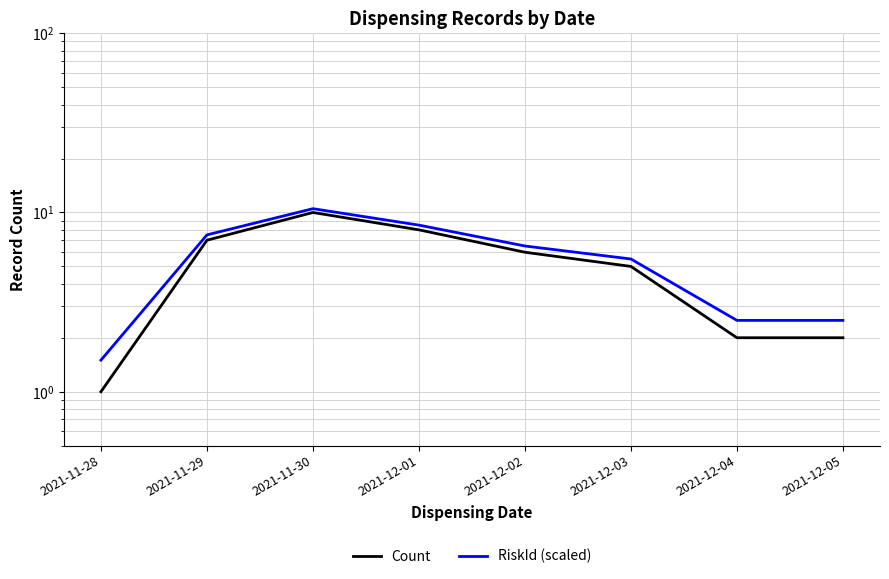

List the series in order of their peak value, highest first.

RiskId (scaled), Count